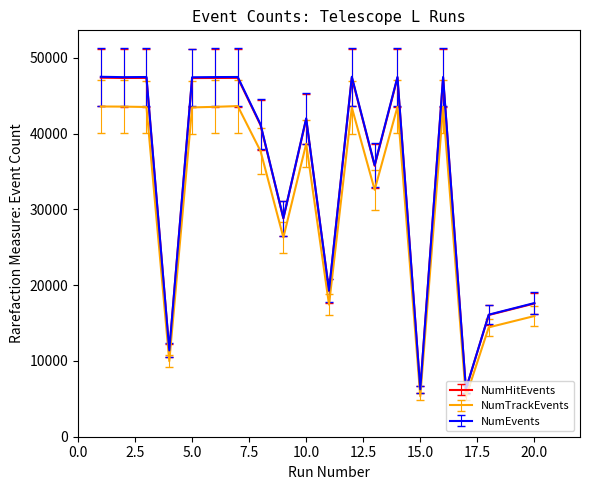

True or false: NumTrackEvents and NumHitEvents intersect in this chart.

False